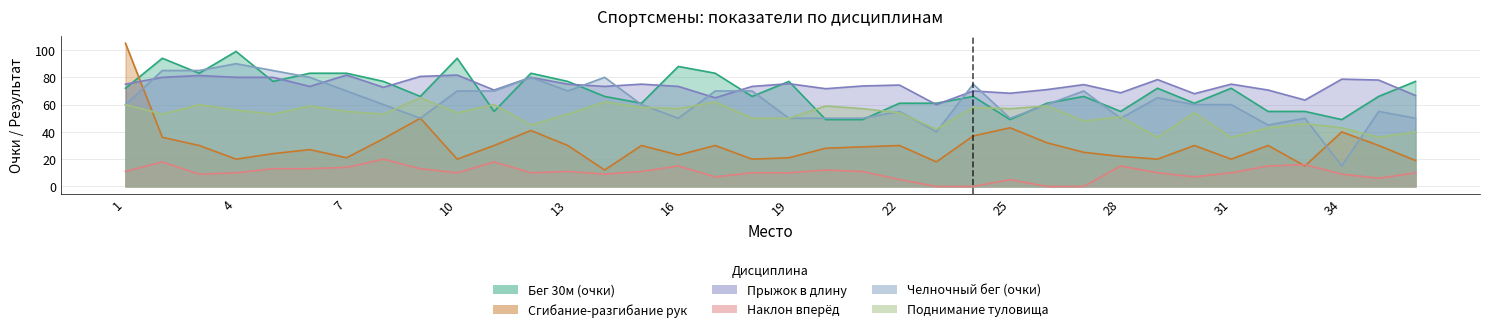

What is the difference between the Прыжок в длину values at 12 and 30?

12.0